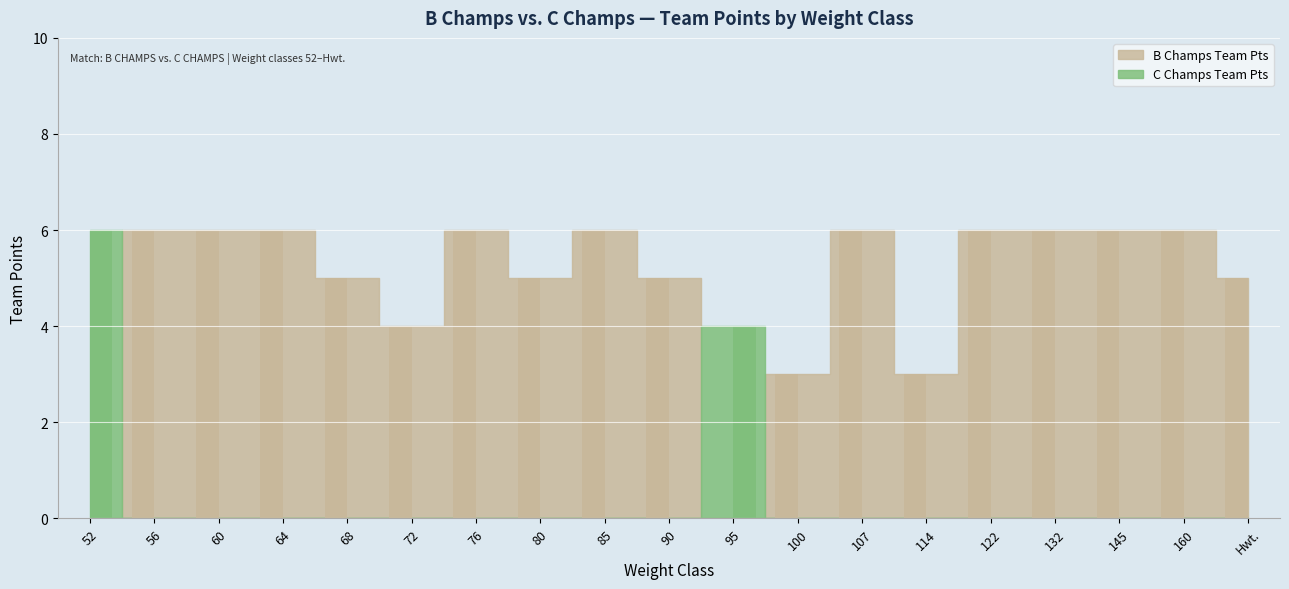

What is the difference between the second highest and minimum values in the B Champs Team Pts series?

6